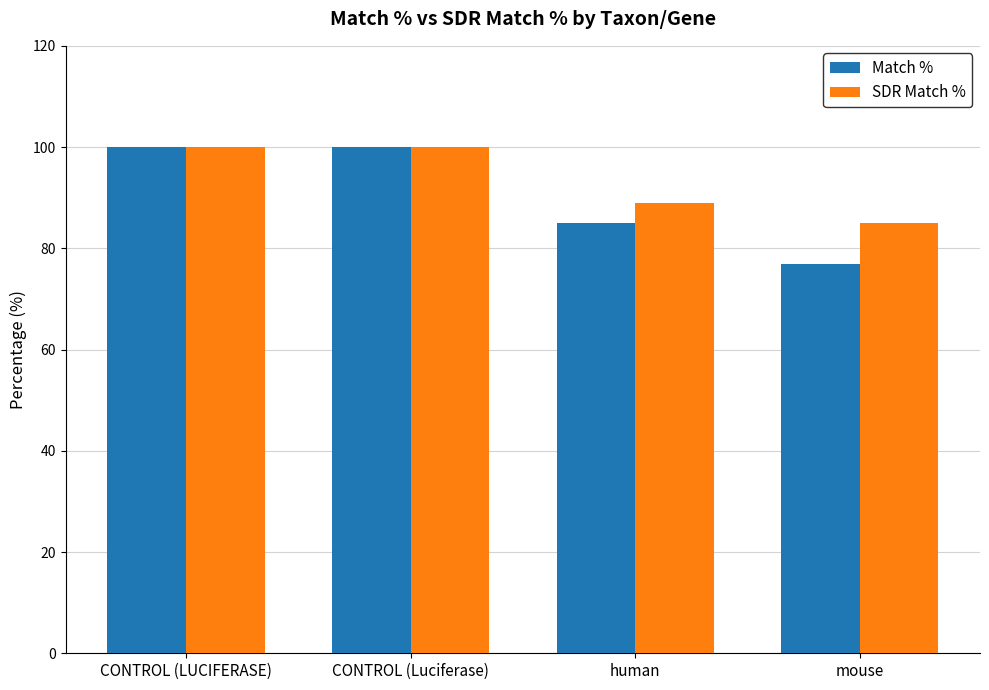

How many values in the Match % series are below 100?

2